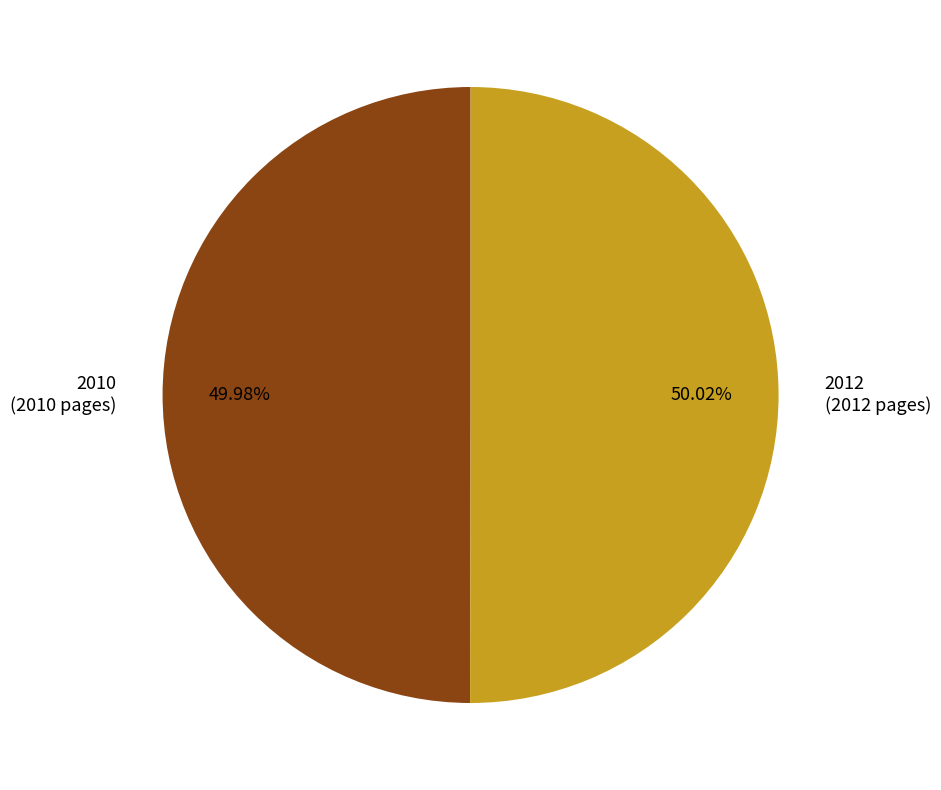

What is the ratio of the value at 2010 (2010 pages) to the value at 2012 (2012 pages)?

1.0